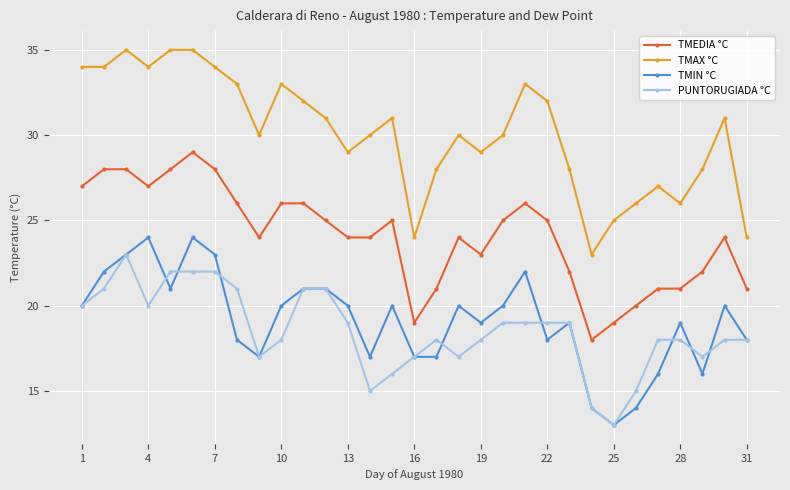

How many lines are shown in the chart?

4